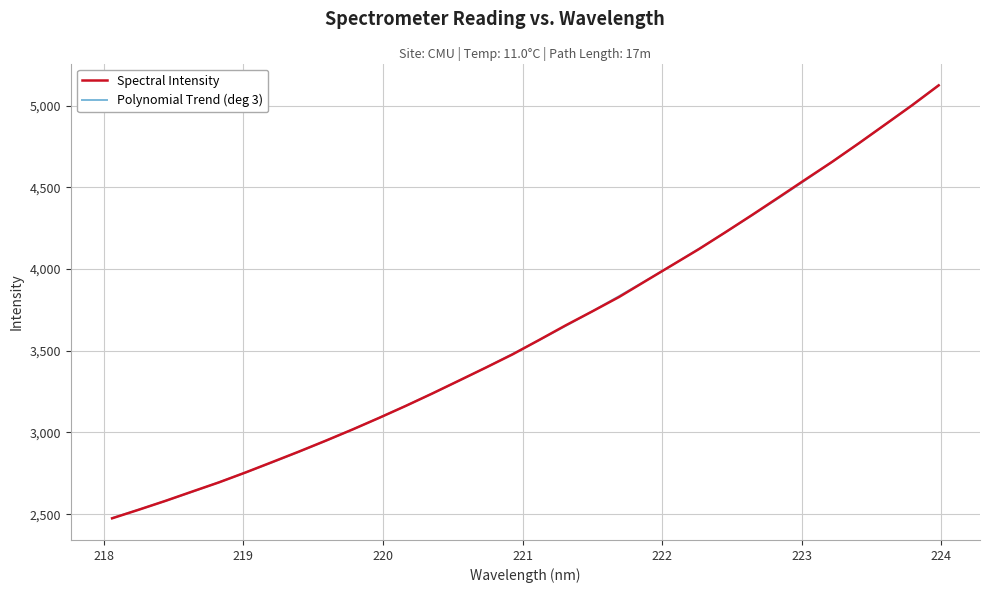

What is the lowest value of the Polynomial Trend (deg 3) series?

2476.2